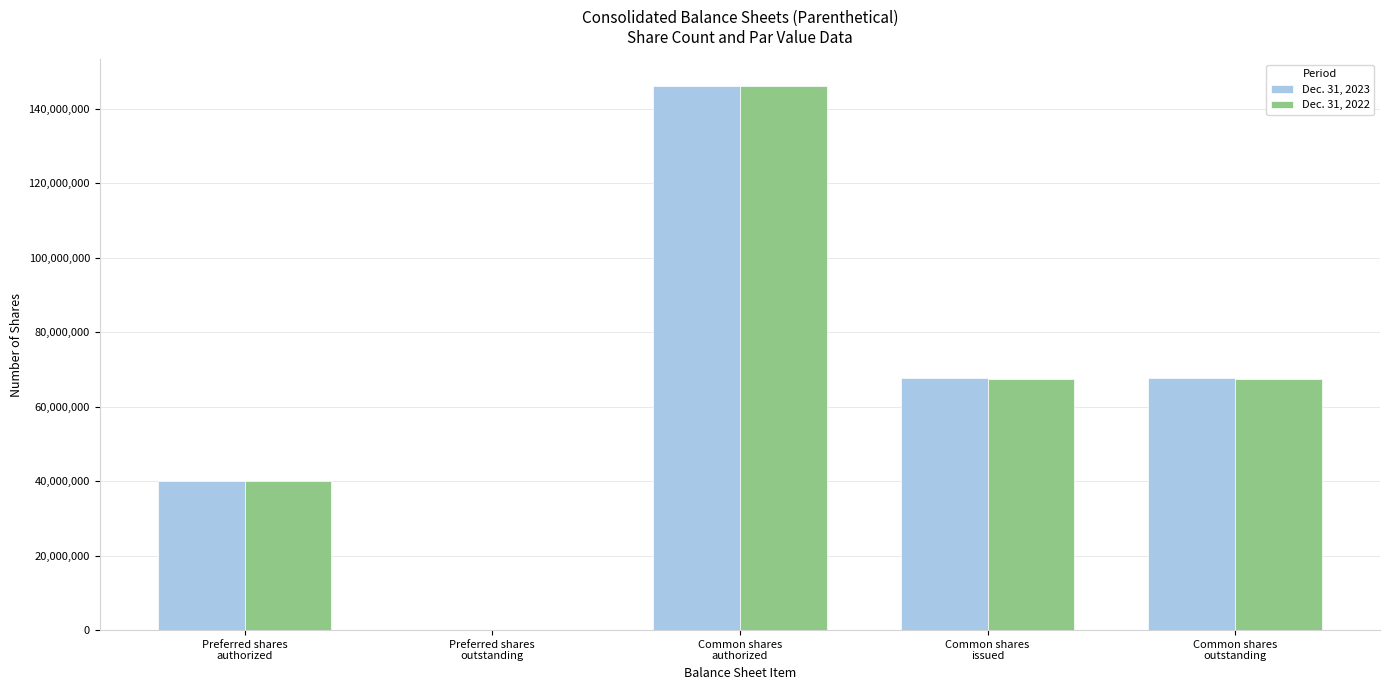

Where does the Dec. 31, 2022 series first go above 67472553?

Common shares
authorized